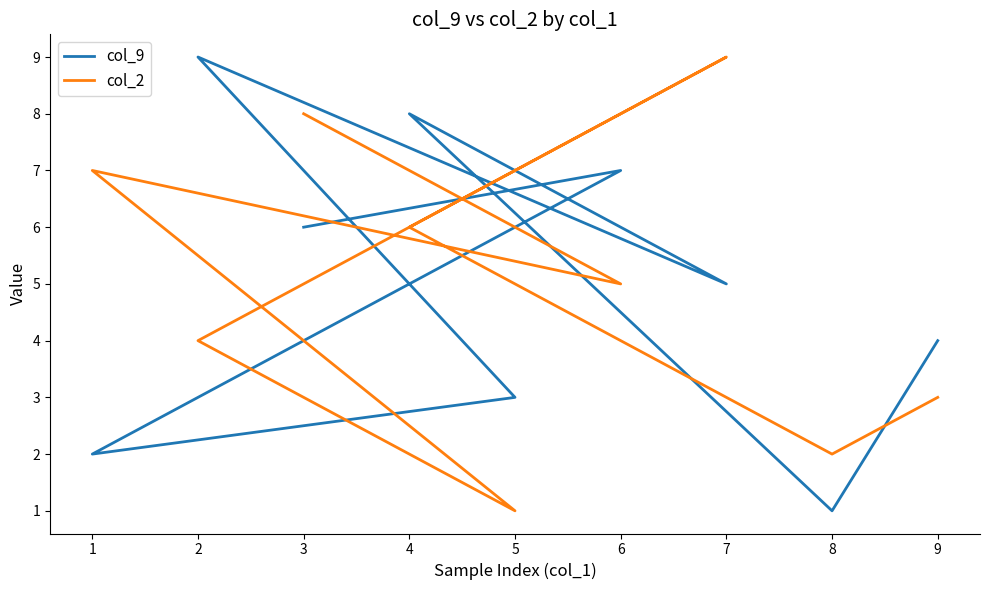

Rank the series at 3 from highest to lowest value.

col_2, col_9